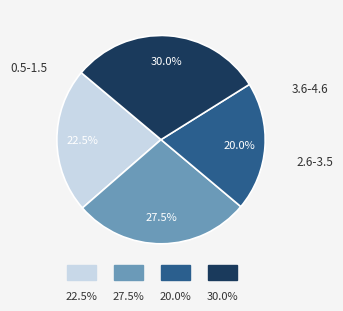

Does any single category account for the majority?

No